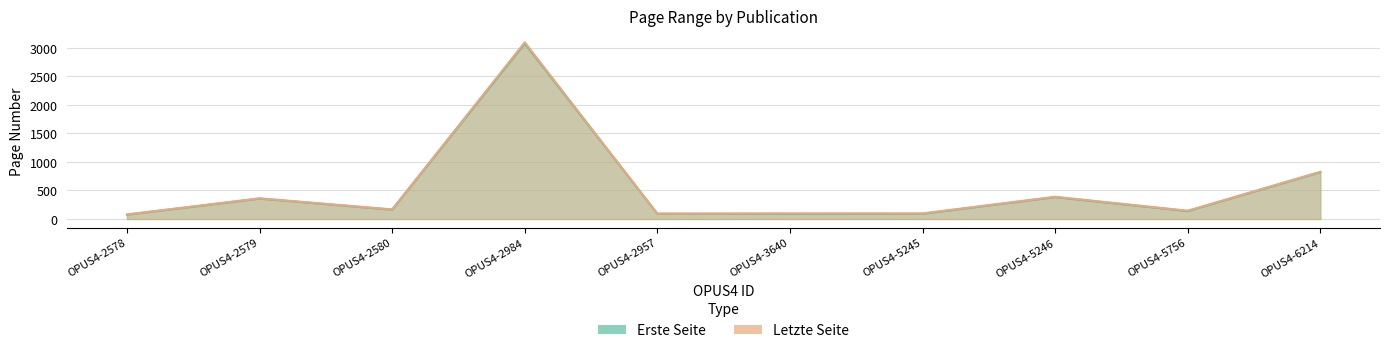

Rank the series by their maximum value, from highest to lowest.

Letzte Seite, Erste Seite